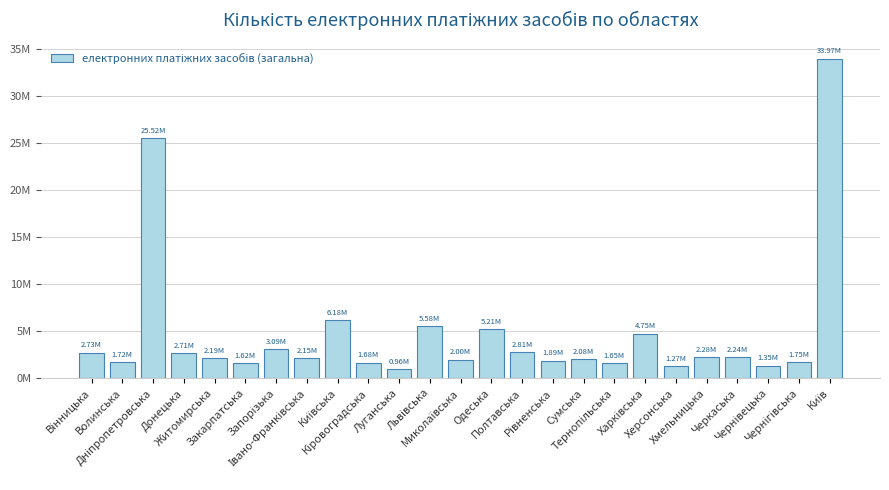

Rank the categories by value from lowest to highest.

Луганська, Херсонська, Чернівецька, Закарпатська, Тернопільська, Кіровоградська, Волинська, Чернігівська, Рівненська, Миколаївська, Сумська, Івано-Франківська, Житомирська, Черкаська, Хмельницька, Донецька, Вінницька, Полтавська, Запорізька, Харківська, Одеська, Львівська, Київська, Дніпропетровська, Київ